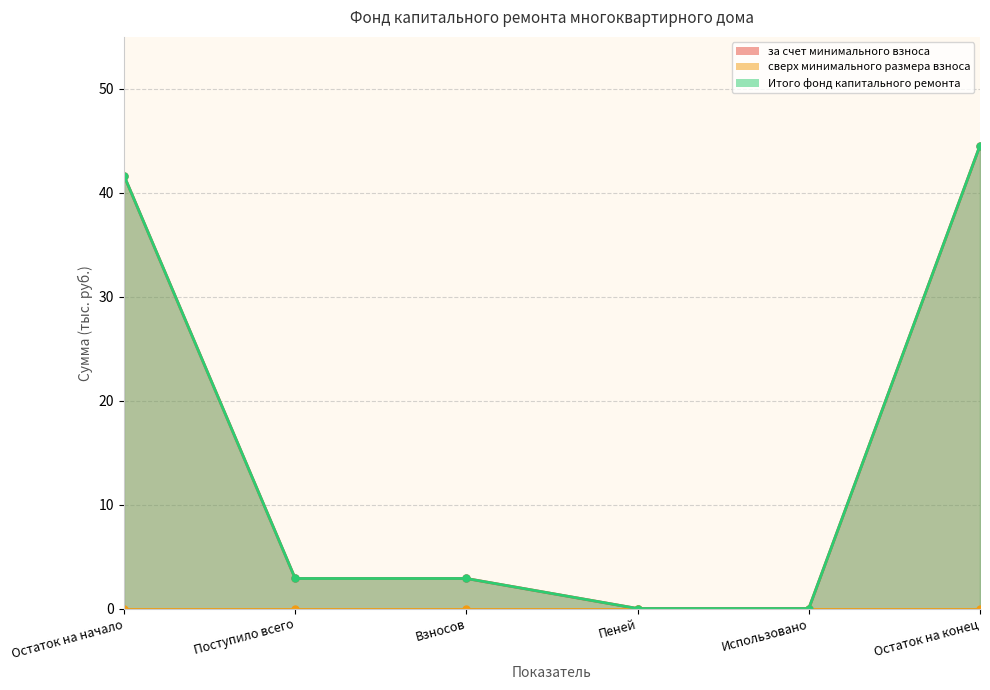

Between Взносов and Поступило всего, which is larger?

Взносов